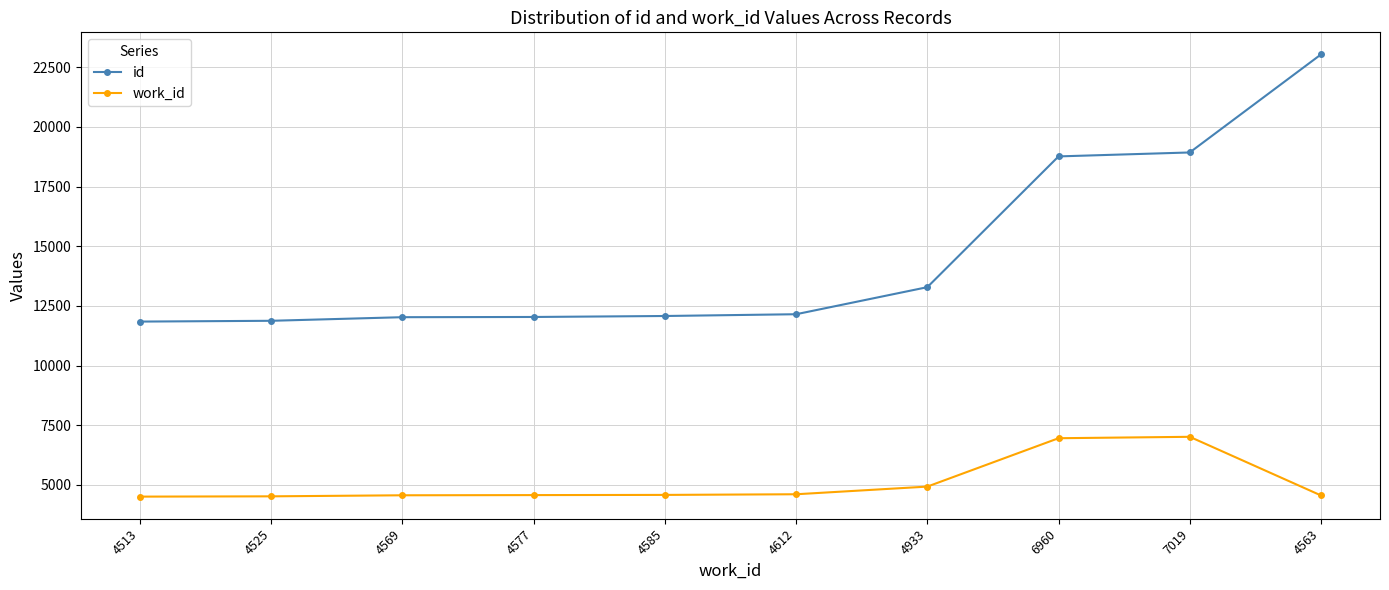

What is the label of the 1st point from the right?

4563